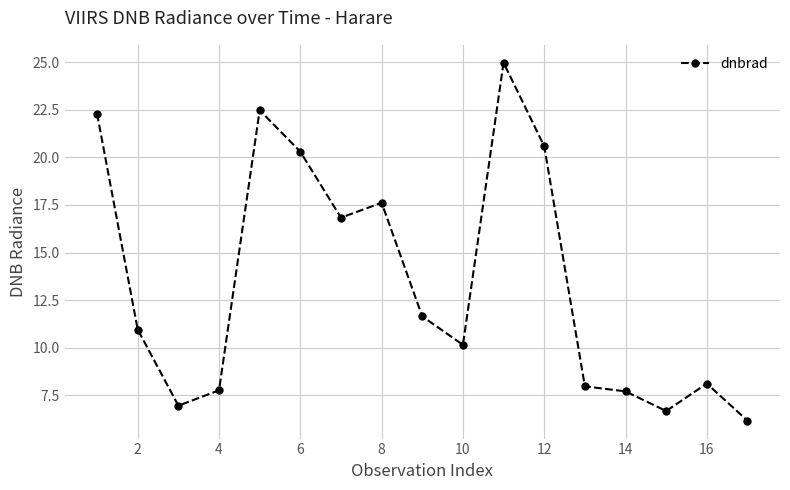

What is the value of the 6th point from the left?

20.3